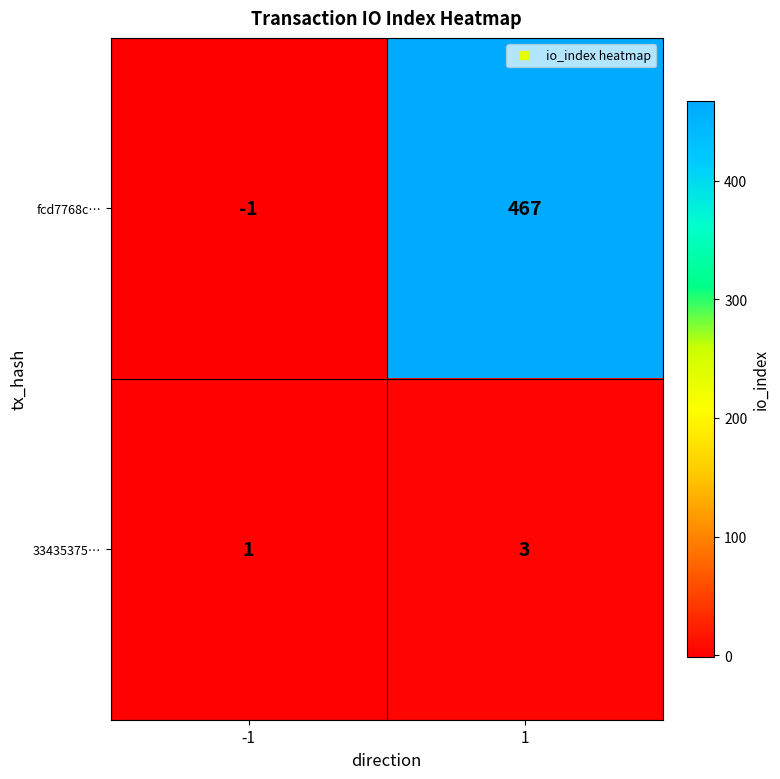

What is the difference between the fcd7768c… values at -1 and 1?

468